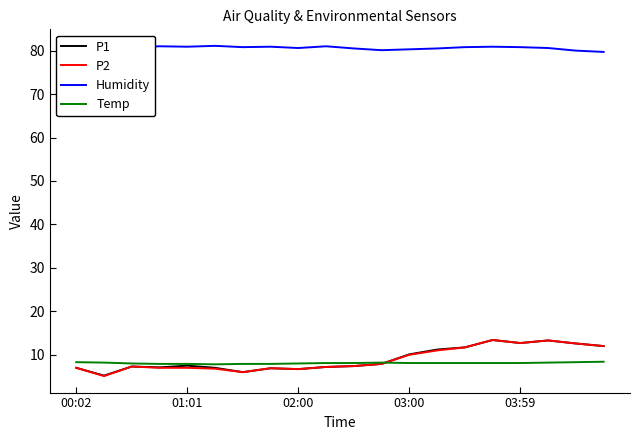

Count the Temp values in the range 8 to 9.

15